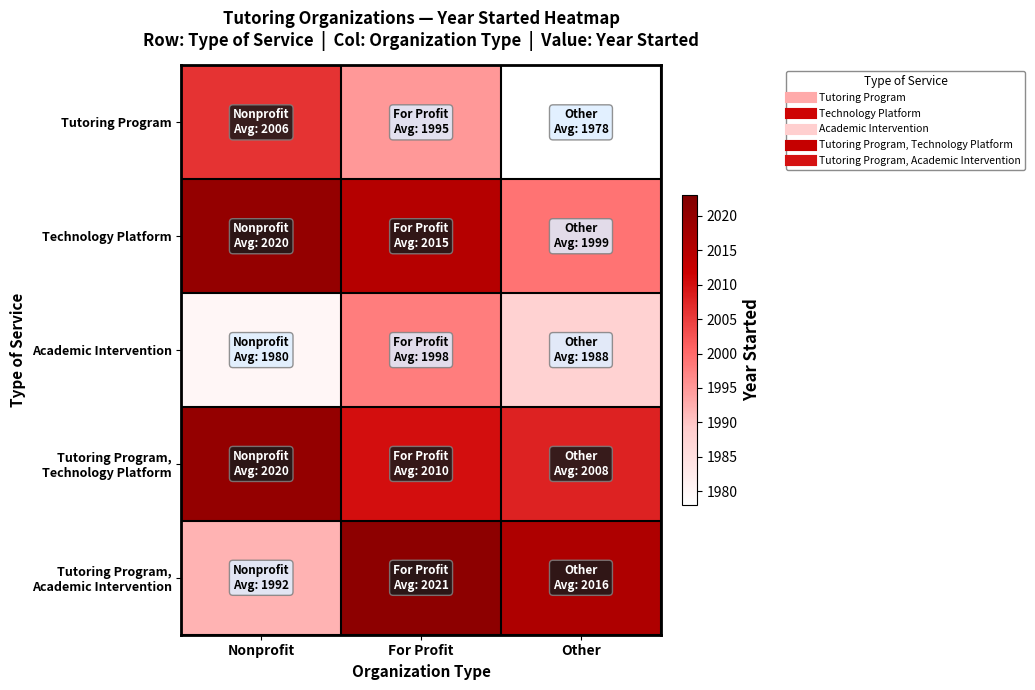

What is the difference between the highest and lowest values at For Profit?

26